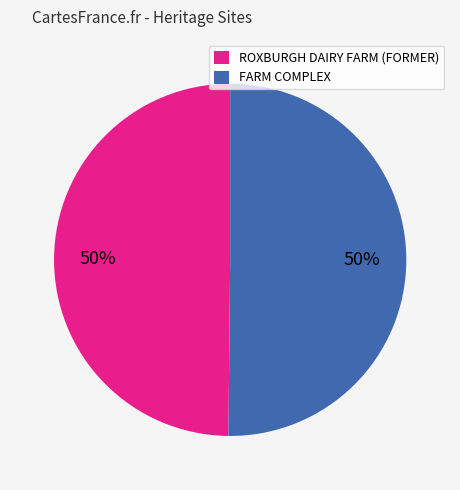

What percentage is the ROXBURGH DAIRY FARM (FORMER) slice, to the nearest percent?

50%